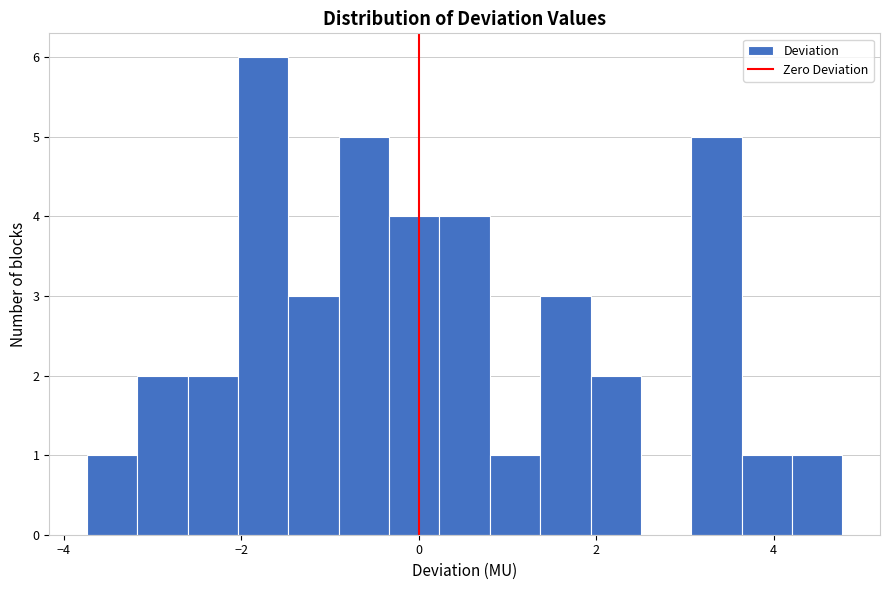

Read against the x-axis, roughly where is the centre of the tallest bar?

-1.8